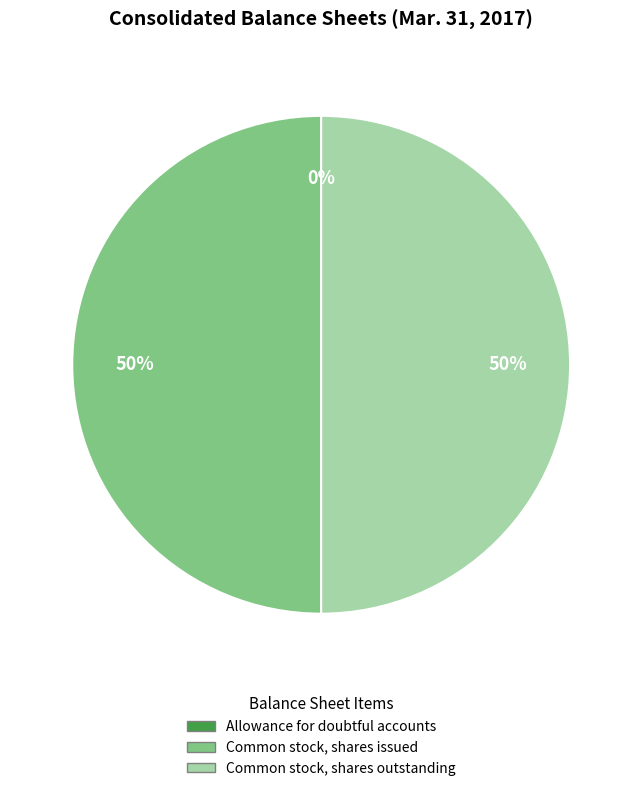

Do Common stock, shares issued and Common stock, shares outstanding together represent more than half of the pie?

Yes